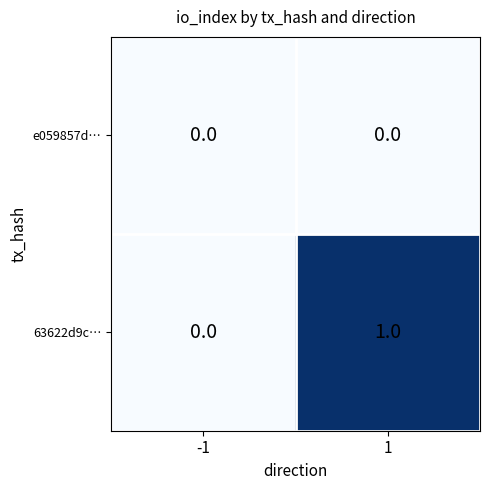

Between -1 and 1, which series saw the biggest shift?

63622d9c…